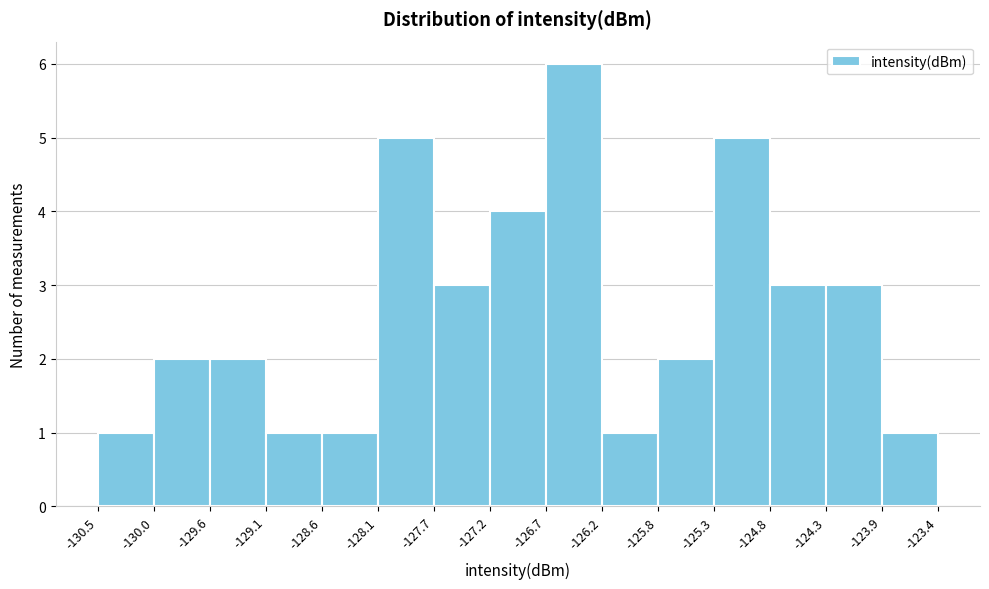

What is the height of the bar covering -127.7 to -127.2 on the x-axis? The values are not printed on the chart, so give them approximately, as read against the axis.

3